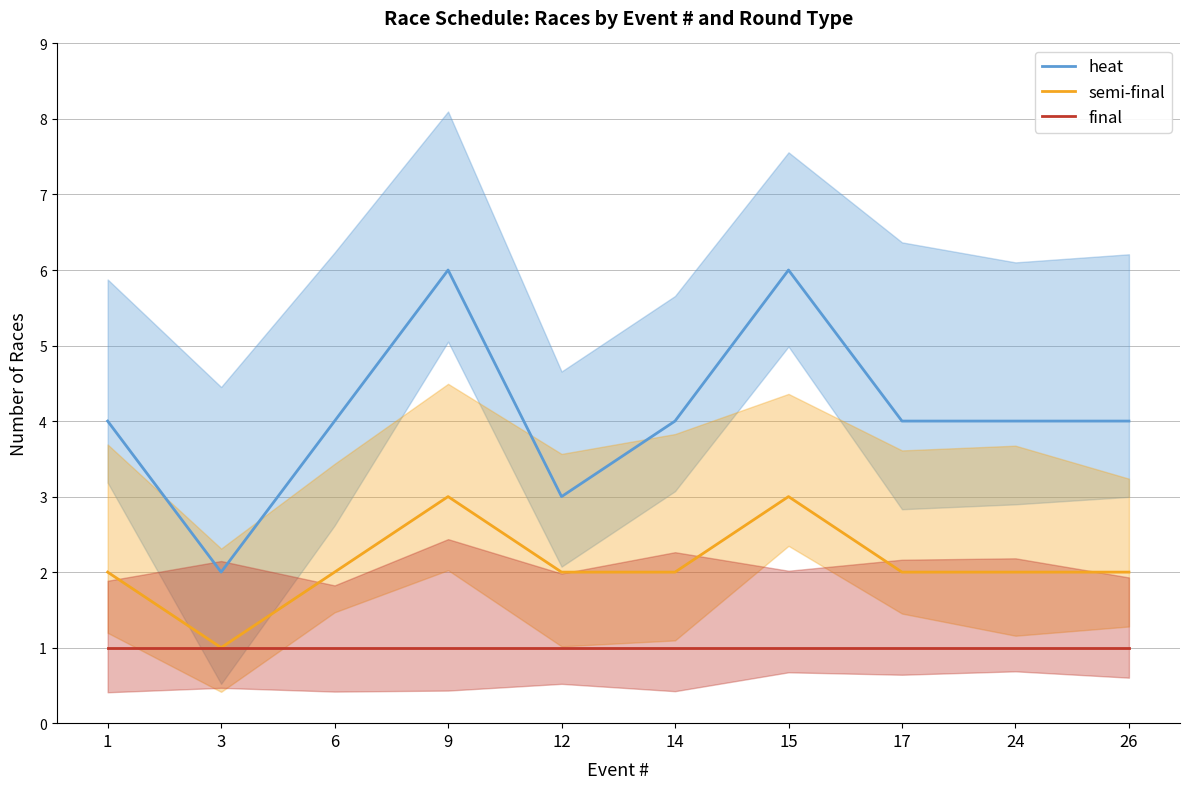

Is it true that semi-final equals 3 at 6?

False